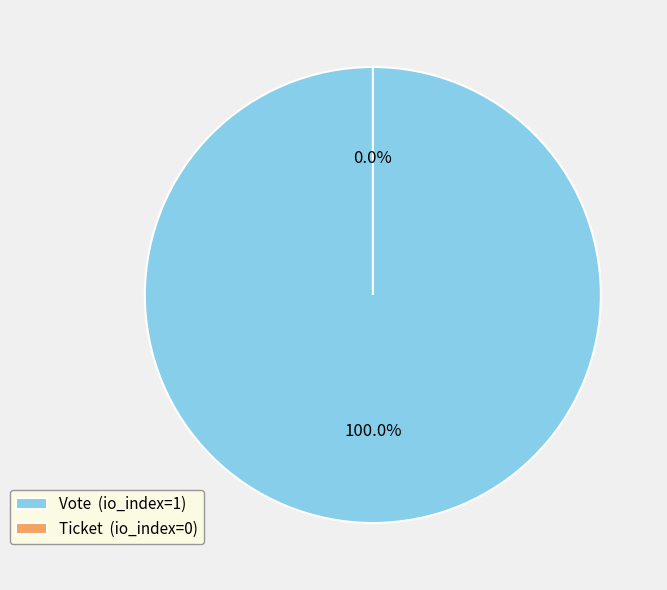

To the nearest percent, what is the average slice percentage?

50%